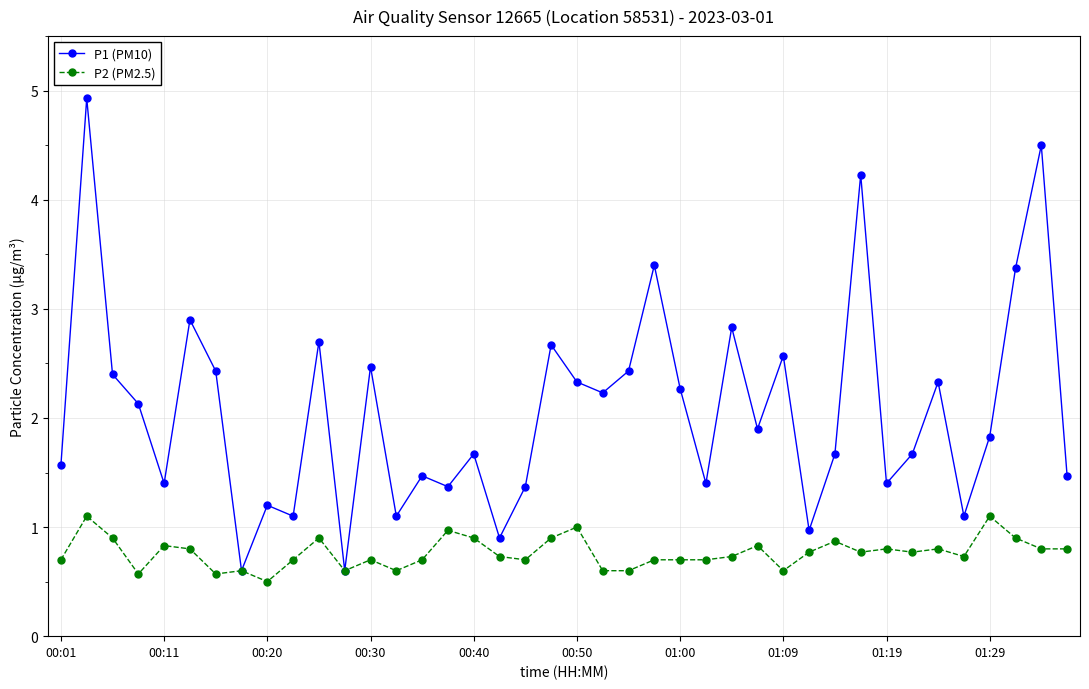

What is the value of the P2 (PM2.5) point at the 40th from the left?

0.8